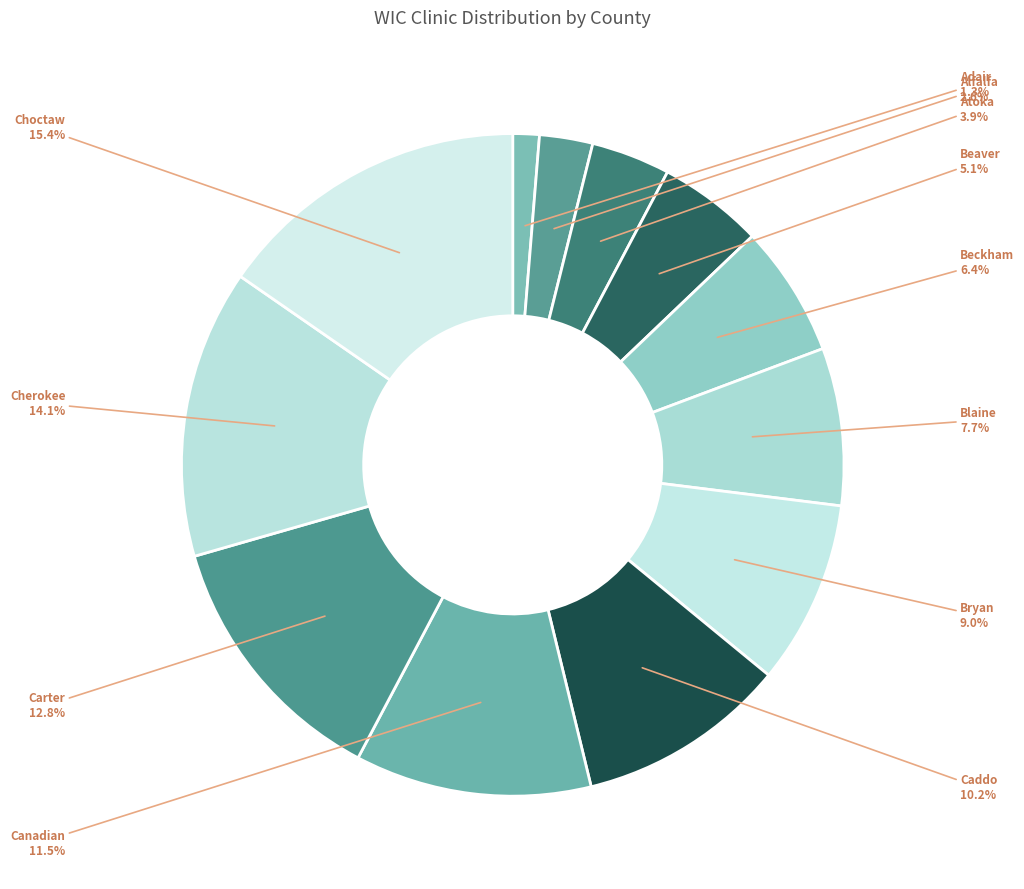

Does Adair account for over 50% of the chart?

No